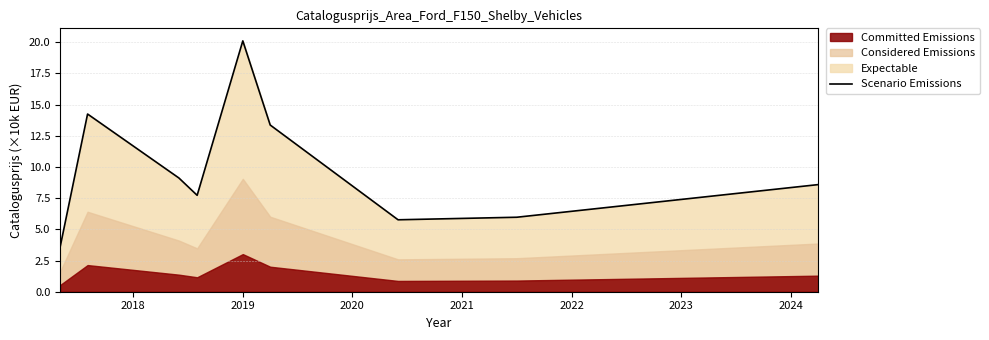

What is the difference between the maximum and minimum values?

16.5